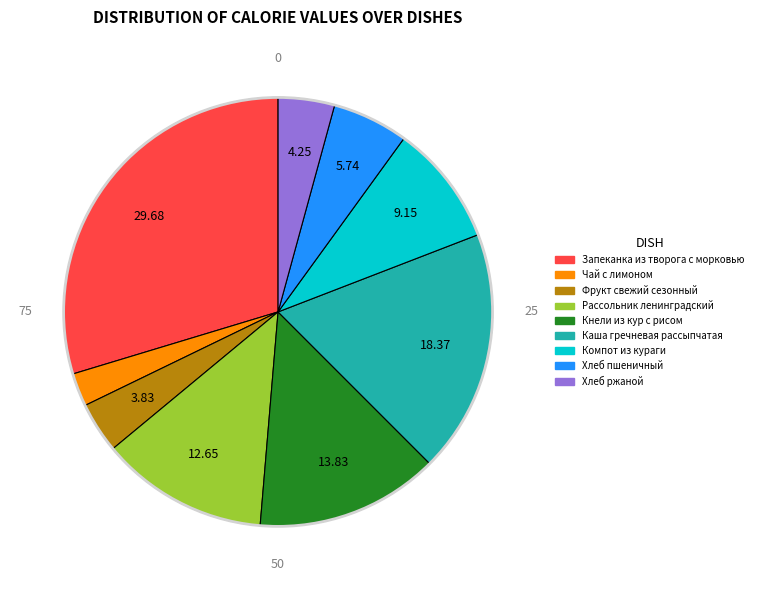

Which has a higher value, Фрукт свежий сезонный or Каша гречневая рассыпчатая?

Каша гречневая рассыпчатая